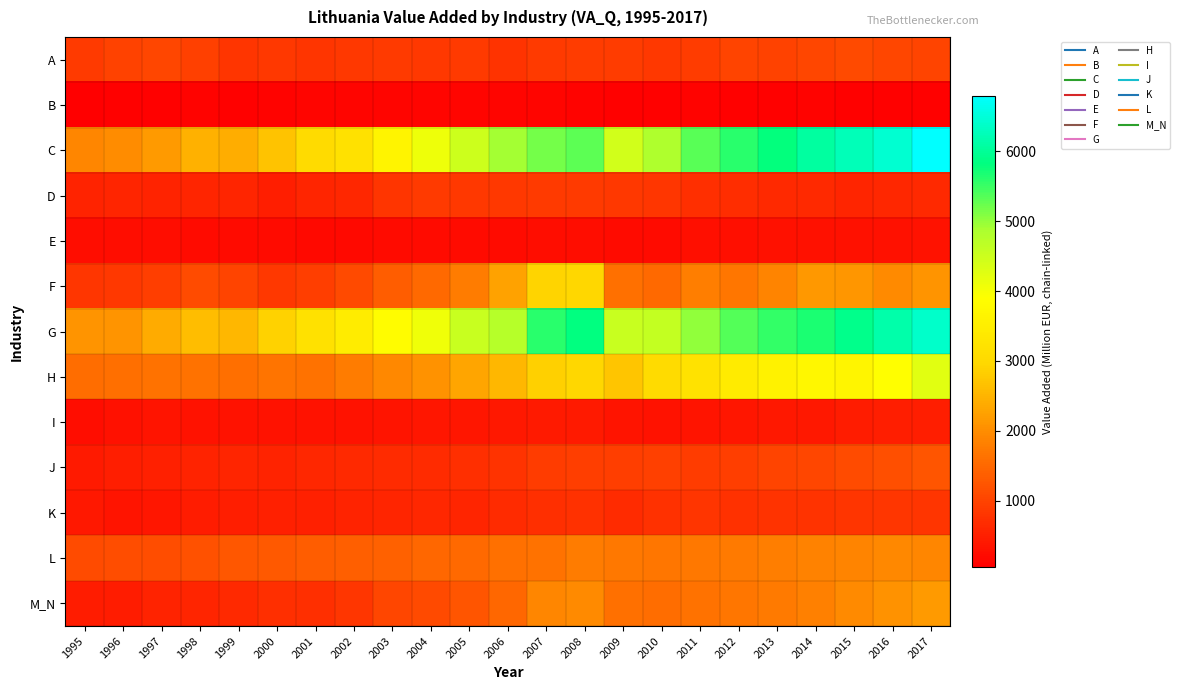

Reading right to left, list all the values displayed in this chart.

A: 2017=1021.3	2016=1033.3	2015=1087.6	2014=1035.5	2013=997.7	2012=1013.1	2011=905.7	2010=847.4	2009=907.8	2008=896.2	2007=874.6	2006=778.2	2005=871.9	2004=856.2	2003=886.7	2002=841.0	2001=792.2	2000=847.5	1999=813.5	1998=966.6	1997=1036.7	1996=978.1	1995=880.5
B: 2017=101.4	2016=91.2	2015=87.6	2014=104.3	2013=101.7	2012=98.4	2011=104.7	2010=94.7	2009=86.0	2008=119.5	2007=130.5	2006=132.2	2005=135.0	2004=149.2	2003=155.0	2002=141.0	2001=151.7	2000=120.3	1999=102.5	1998=109.2	1997=92.2	1996=78.0	1995=50.1
C: 2017=6793.0	2016=6431.8	2015=6241.0	2014=6057.0	2013=5796.6	2012=5583.7	2011=5325.8	2010=4830.2	2009=4432.1	2008=5293.3	2007=5174.8	2006=4920.8	2005=4485.5	2004=4102.1	2003=3647.5	2002=3204.6	2001=3051.7	2000=2700.9	1999=2399.1	1998=2472.7	1997=2175.8	1996=1995.8	1995=1917.4
D: 2017=641.1	2016=626.3	2015=599.2	2014=638.0	2013=650.8	2012=683.8	2011=709.7	2010=822.5	2009=852.7	2008=868.8	2007=876.1	2006=860.6	2005=865.1	2004=870.5	2003=806.9	2002=617.7	2001=579.6	2000=495.7	1999=598.8	1998=589.5	1997=556.4	1996=593.8	1995=554.0
E: 2017=324.0	2016=310.8	2015=299.6	2014=308.8	2013=290.8	2012=282.9	2011=286.2	2010=222.0	2009=216.0	2008=245.4	2007=240.2	2006=225.4	2005=214.8	2004=216.1	2003=212.2	2002=199.6	2001=207.3	2000=216.0	1999=212.7	1998=222.3	1997=244.0	1996=247.0	1995=241.1
F: 2017=2094.0	2016=1968.9	2015=2116.7	2014=2145.8	2013=1881.9	2012=1693.9	2011=1793.2	2010=1505.8	2009=1605.6	2008=2963.5	2007=2909.6	2006=2268.5	2005=1769.3	2004=1509.3	2003=1344.2	2002=1085.5	2001=939.1	2000=861.4	1999=1006.4	1998=1121.8	1997=942.2	1996=865.7	1995=833.1
G: 2017=6384.9	2016=6146.9	2015=5912.8	2014=5682.4	2013=5534.1	2012=5364.1	2011=5024.8	2010=4592.1	2009=4548.1	2008=5820.3	2007=5602.6	2006=4740.0	2005=4552.4	2004=4067.7	2003=3842.5	2002=3472.0	2001=3202.4	2000=2876.5	1999=2541.4	1998=2605.1	1997=2369.7	1996=2088.4	1995=2084.3
H: 2017=4259.7	2016=3882.2	2015=3667.8	2014=3727.4	2013=3590.4	2012=3433.0	2011=3220.1	2010=3029.8	2009=2719.2	2008=2965.2	2007=2857.7	2006=2550.6	2005=2308.8	2004=2077.4	2003=1938.1	2002=1777.3	2001=1635.2	2000=1668.6	1999=1582.1	1998=1639.0	1997=1642.0	1996=1603.5	1995=1574.7
I: 2017=495.9	2016=477.7	2015=446.8	2014=418.1	2013=402.5	2012=387.9	2011=363.6	2010=337.1	2009=354.6	2008=438.8	2007=427.8	2006=417.5	2005=391.9	2004=370.5	2003=355.3	2002=332.6	2001=319.3	2000=315.4	1999=333.4	1998=339.6	1997=344.1	1996=293.0	1995=250.4
J: 2017=1244.0	2016=1180.2	2015=1121.1	2014=1044.4	2013=1010.6	2012=930.4	2011=903.5	2010=947.9	2009=926.1	2008=931.6	2007=898.7	2006=771.6	2005=708.6	2004=678.5	2003=672.4	2002=639.8	2001=610.1	2000=553.7	1999=594.6	1998=559.1	1997=511.1	1996=484.4	1995=442.3
K: 2017=810.4	2016=818.5	2015=800.0	2014=775.4	2013=777.5	2012=758.8	2011=807.4	2010=737.0	2009=675.1	2008=743.0	2007=729.2	2006=669.6	2005=598.3	2004=623.9	2003=593.9	2002=557.8	2001=512.7	2000=498.5	1999=490.6	1998=455.2	1997=389.1	1996=353.5	1995=398.0
L: 2017=1913.1	2016=1920.7	2015=1888.8	2014=1841.8	2013=1792.8	2012=1743.6	2011=1716.1	2010=1693.5	2009=1714.6	2008=1779.2	2007=1633.1	2006=1604.9	2005=1518.2	2004=1484.1	2003=1408.0	2002=1369.2	2001=1356.6	2000=1311.1	1999=1274.2	1998=1197.4	1997=1135.4	1996=1142.4	1995=1110.3
M_N: 2017=2160.2	2016=2077.0	2015=1948.5	2014=1827.4	2013=1742.9	2012=1700.2	2011=1636.4	2010=1575.9	2009=1616.2	2008=1950.7	2007=1904.6	2006=1478.0	2005=1242.0	2004=1101.4	2003=1037.3	2002=824.8	2001=733.4	2000=713.6	1999=649.0	1998=596.4	1997=562.0	1996=447.2	1995=446.2